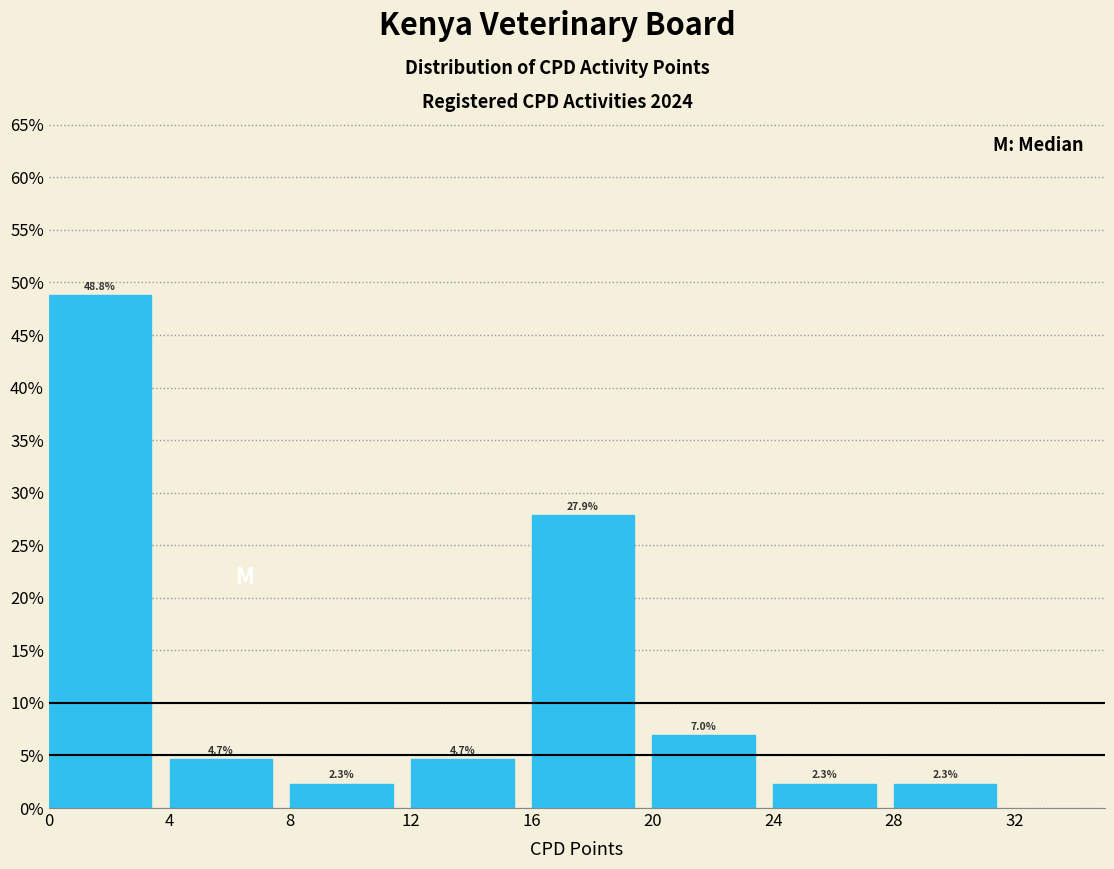

Reading left to right, list every bar in this chart as the range it spans on the x-axis followed by its height.

0 to 4: 48.8
4 to 8: 4.7
8 to 12: 2.3
12 to 16: 4.7
16 to 20: 27.9
20 to 24: 7.0
24 to 28: 2.3
28 to 32: 2.3